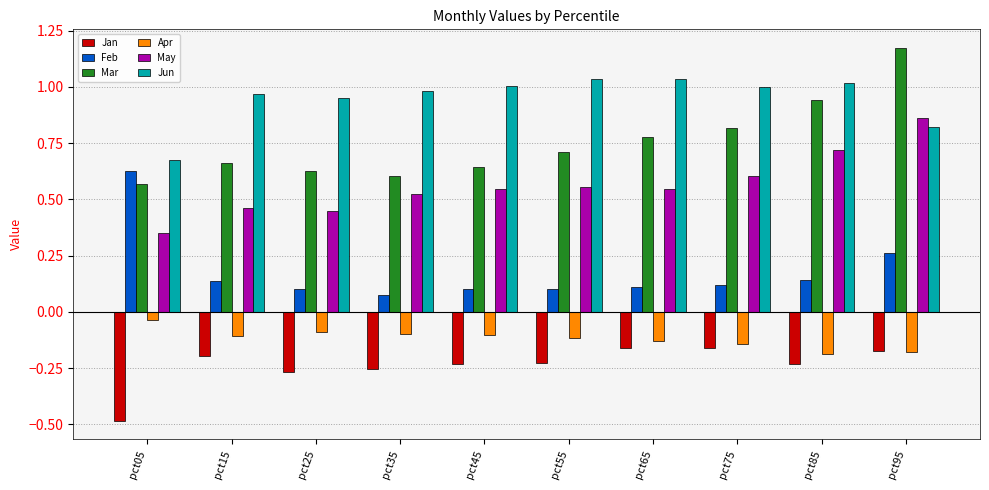

What is the total value across all series at pct75?

2.2